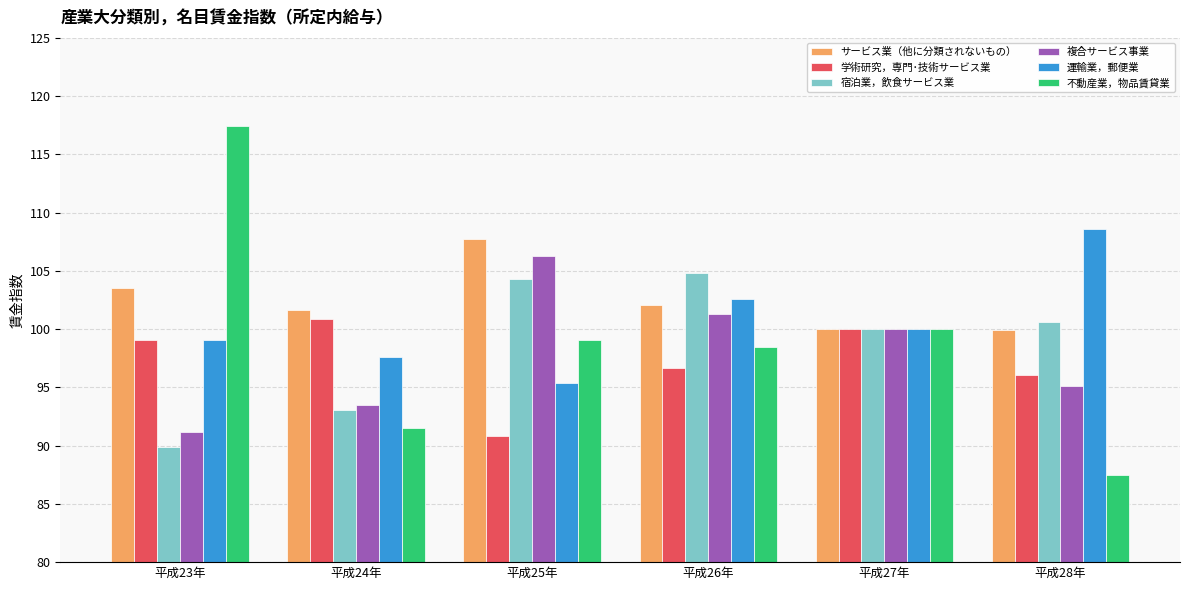

At which category is the sum across all series the highest?

平成26年